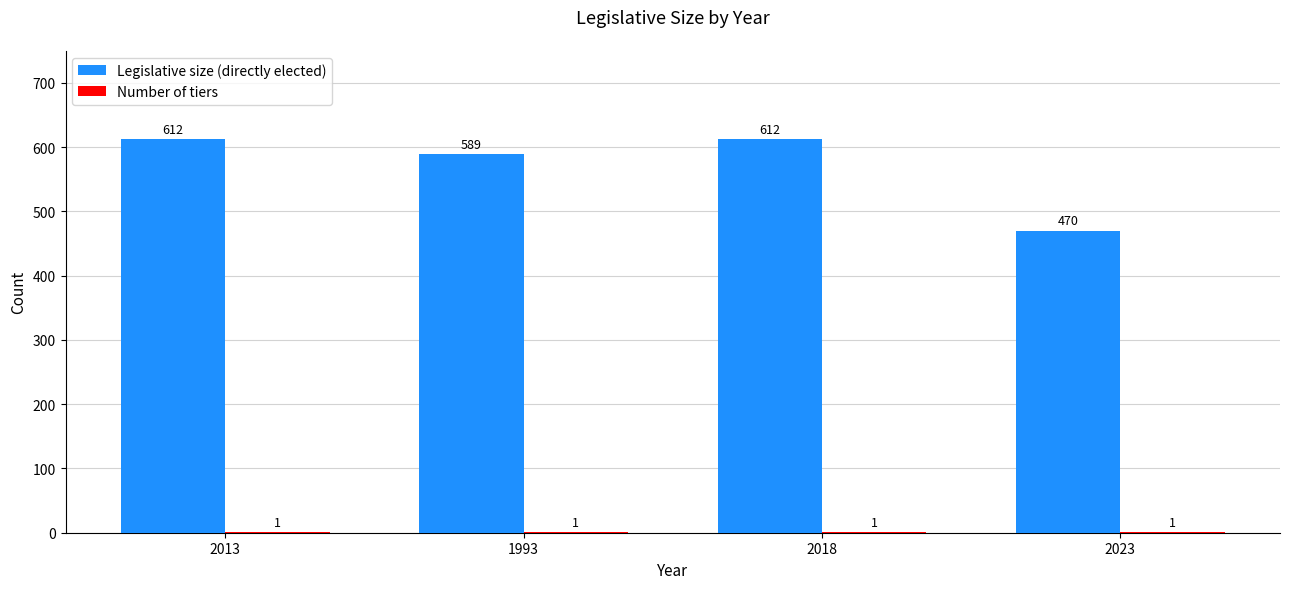

What is the sum of all Legislative size (directly elected) values?

2283